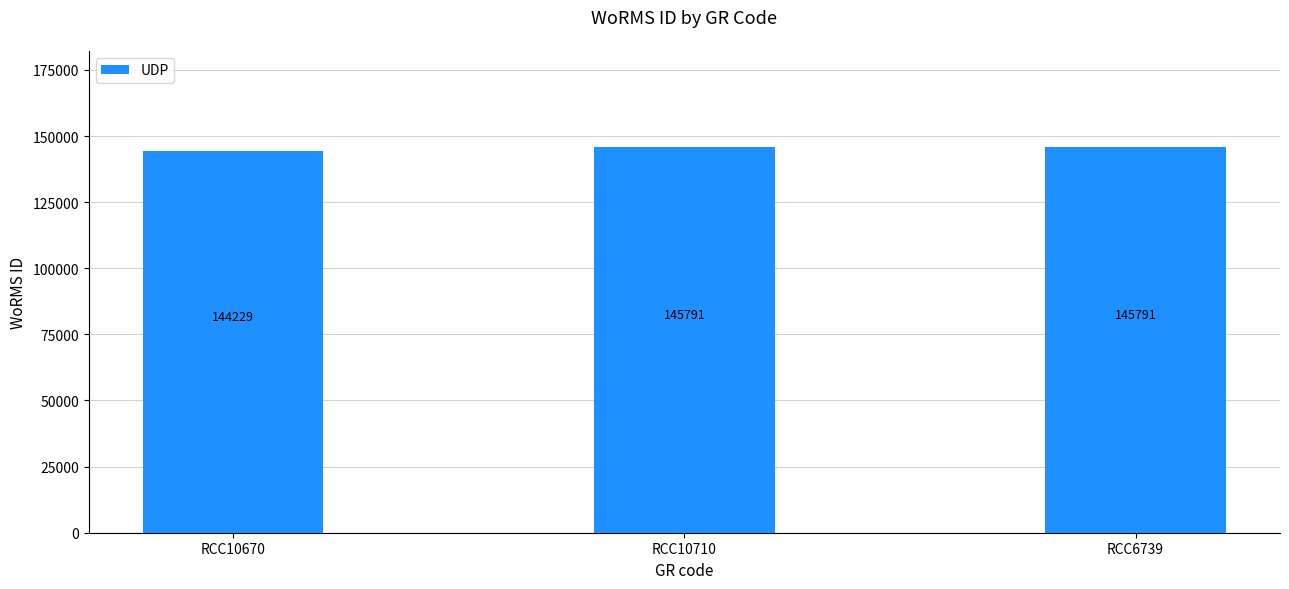

What position from the right is RCC10670?

3